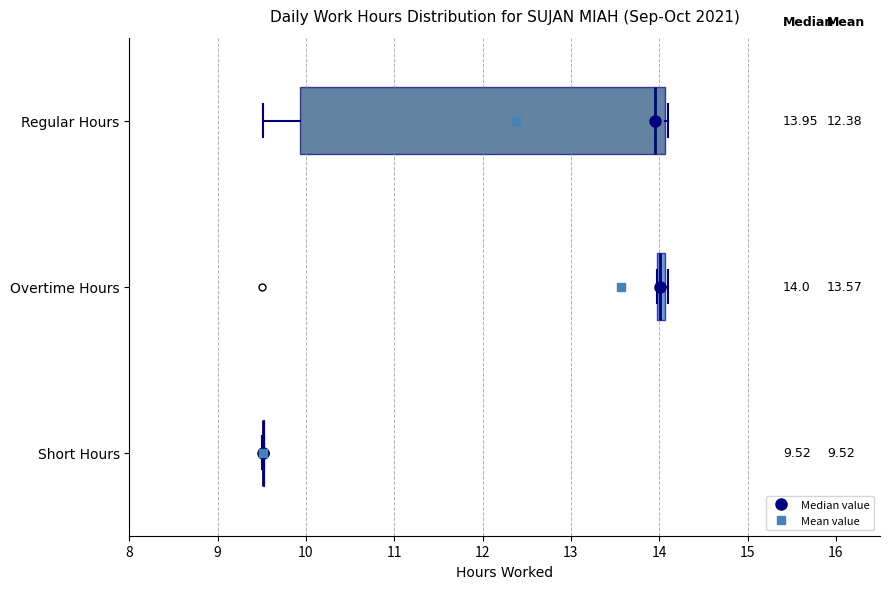

Which box is the widest, from its left edge to its right edge?

Regular Hours